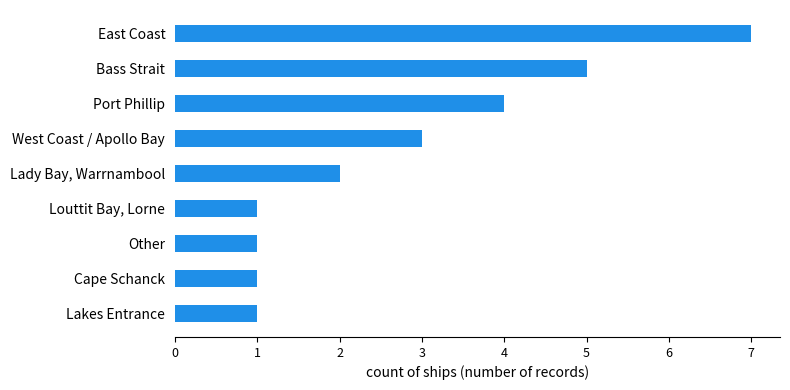

Approximately how many times larger is the value at Other compared to Cape Schanck?

1.0